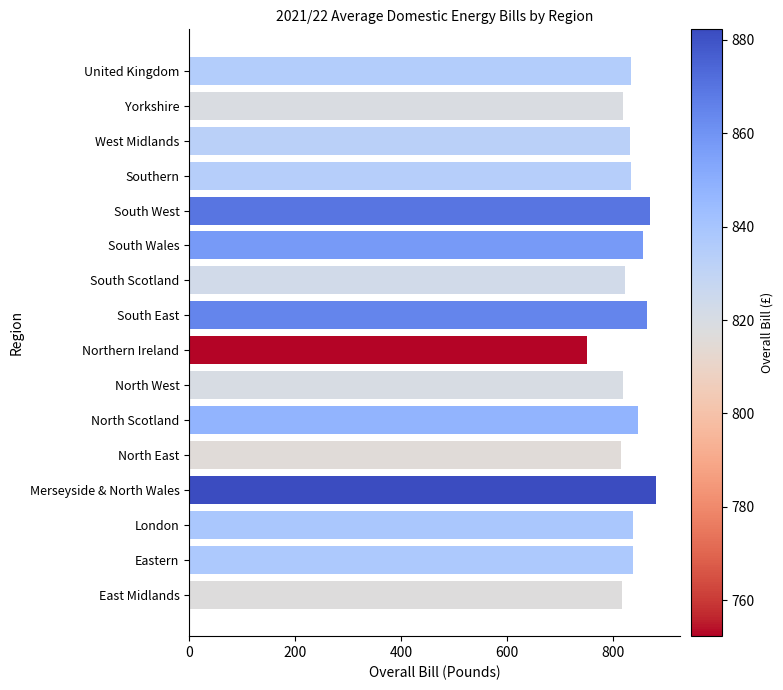

How many bars are there in total?

16